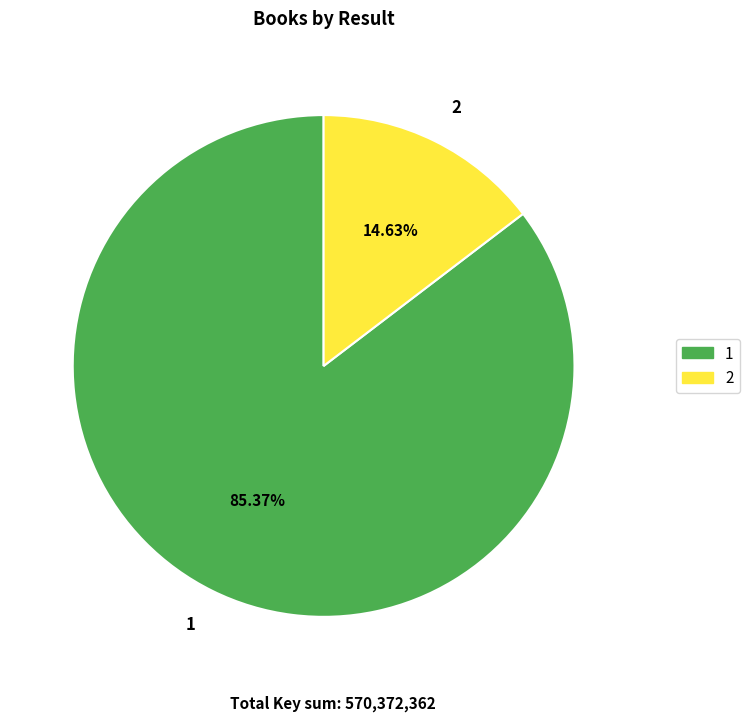

What is the ratio of the value at 1 to the value at 2?

5.8